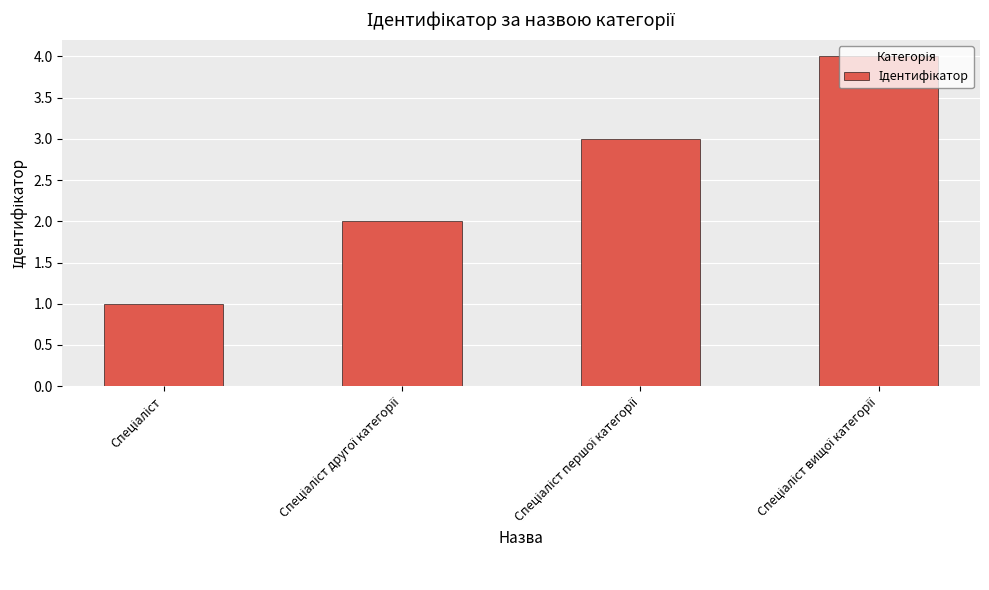

What is the sum of all values?

10